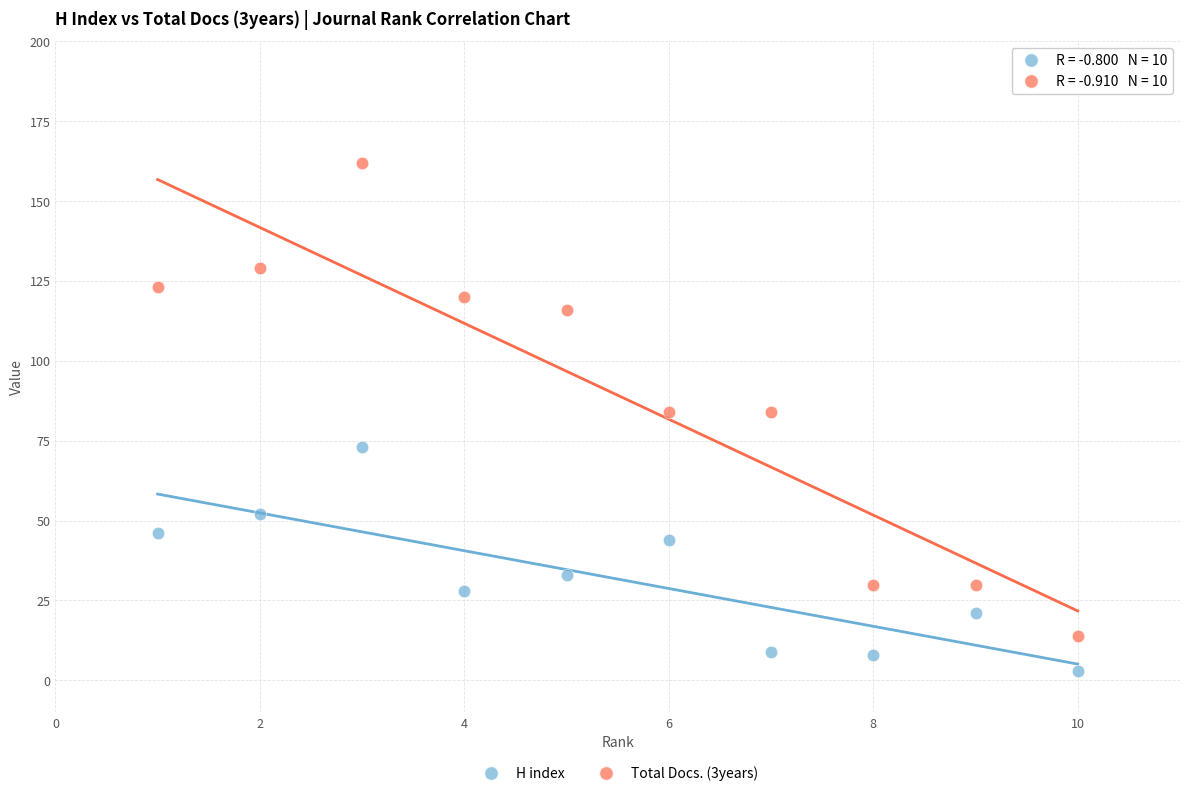

What is the X range (max minus min) for the scatter plot?

9